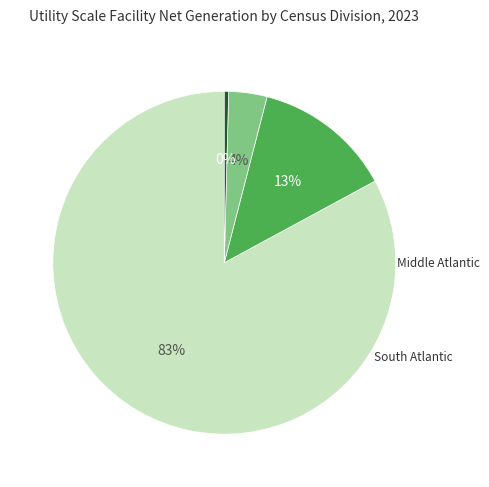

To the nearest percent, what is the average slice percentage?

25%